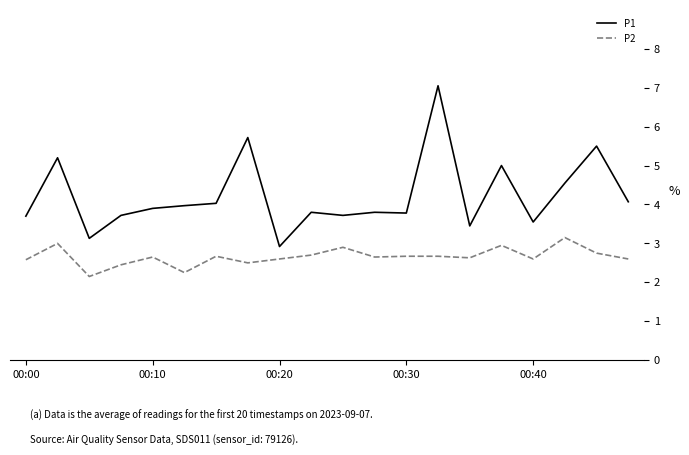

List the series in order of their peak value, highest first.

P1, P2